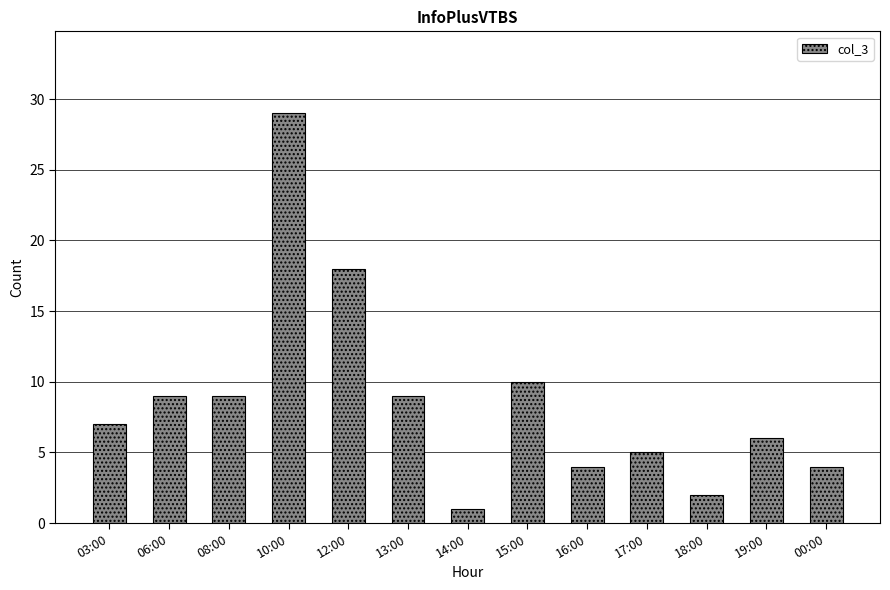

At which label is the value closest to 15?

12:00